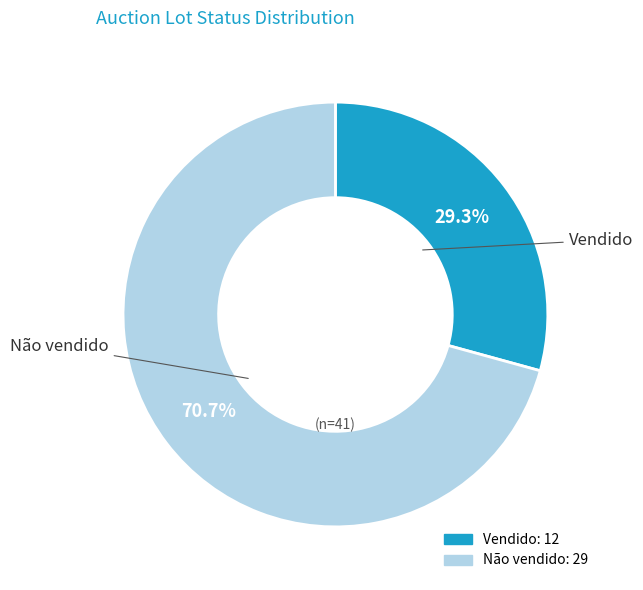

What percentage do Não vendido and Vendido together represent?

100.0%